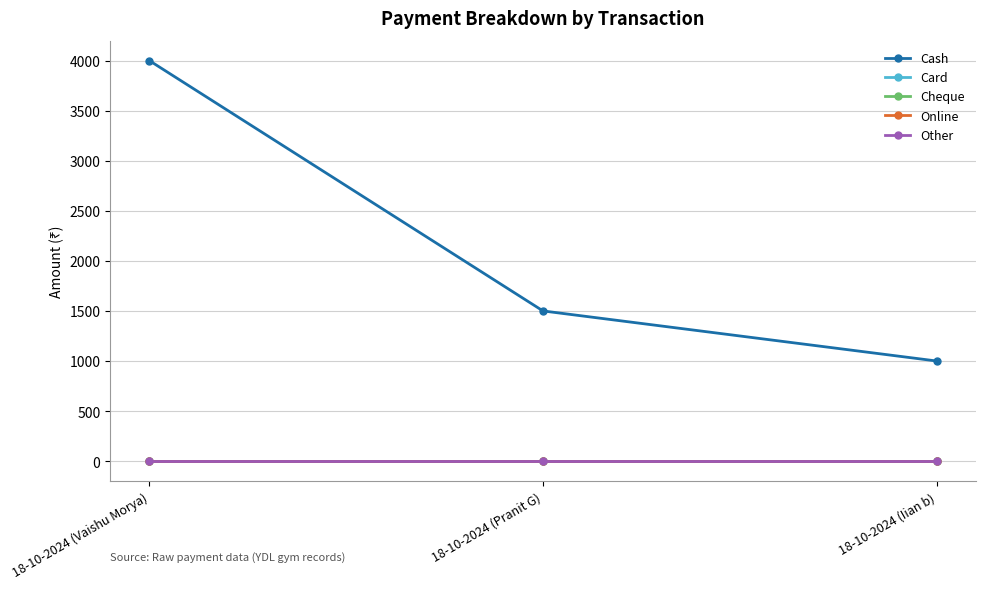

What is the label of the 3rd point from the right?

18-10-2024 (Vaishu Morya)